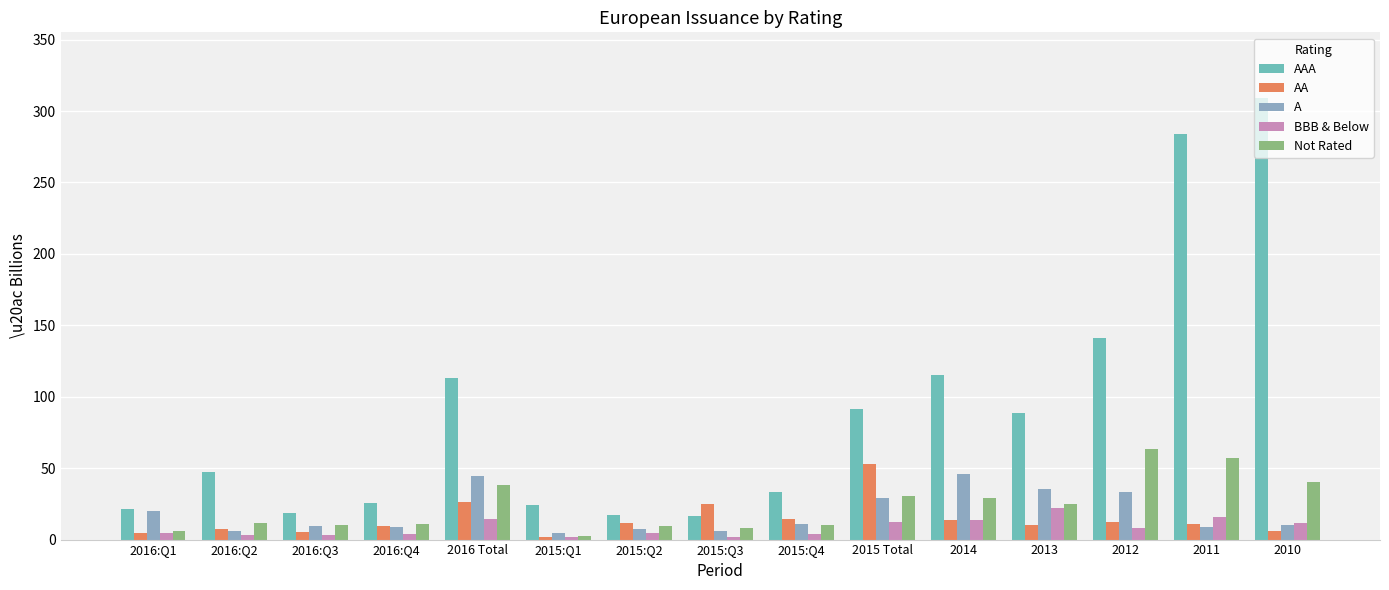

At how many categories does at least one series exceed 110?

5